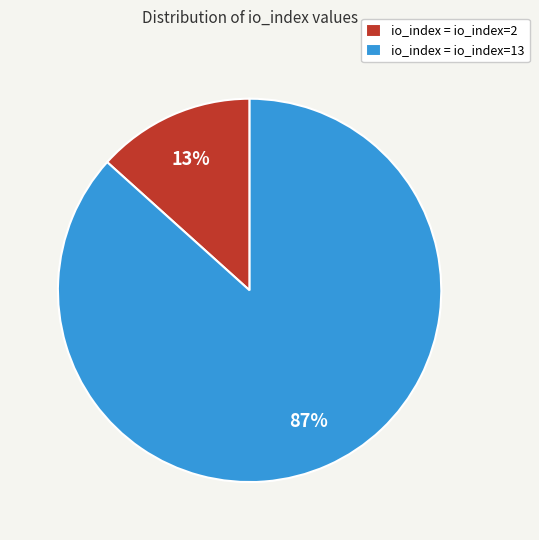

Count the number of slices in the pie.

2